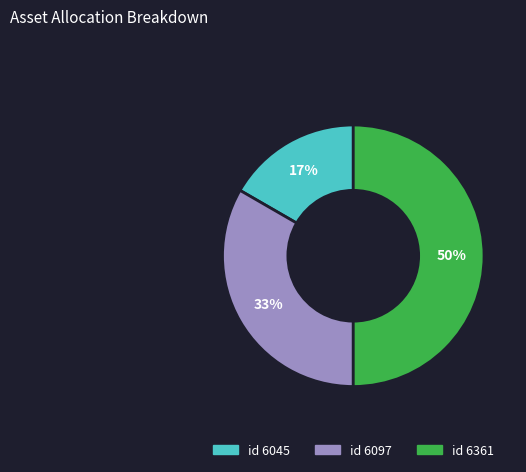

To the nearest percent, what is the average slice percentage?

33%